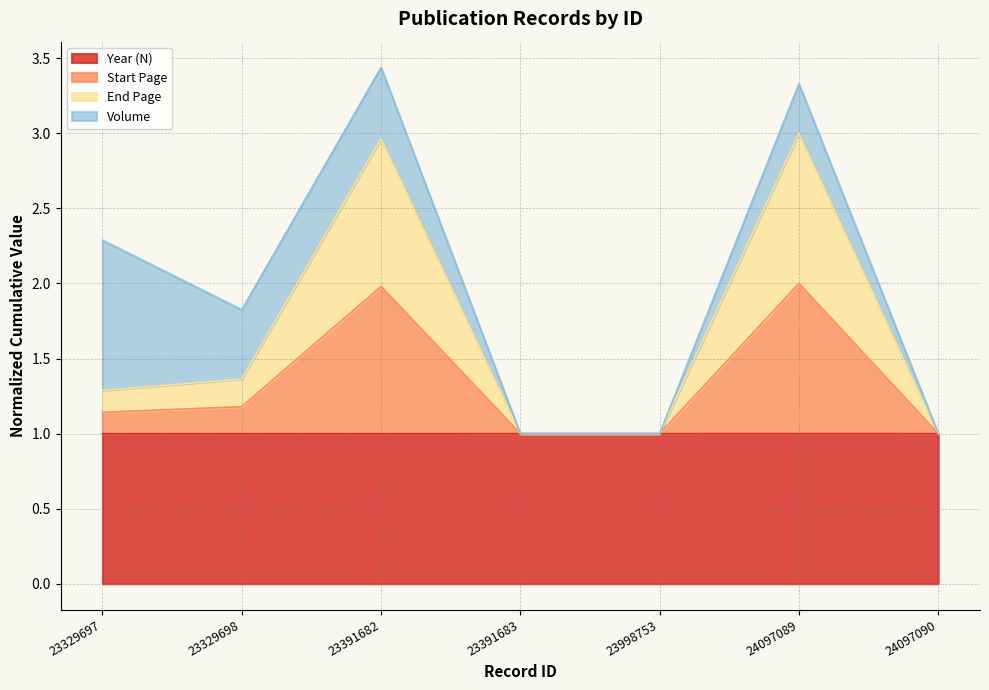

The value of Year (N) at 23329698 is 1.0. True or false?

True